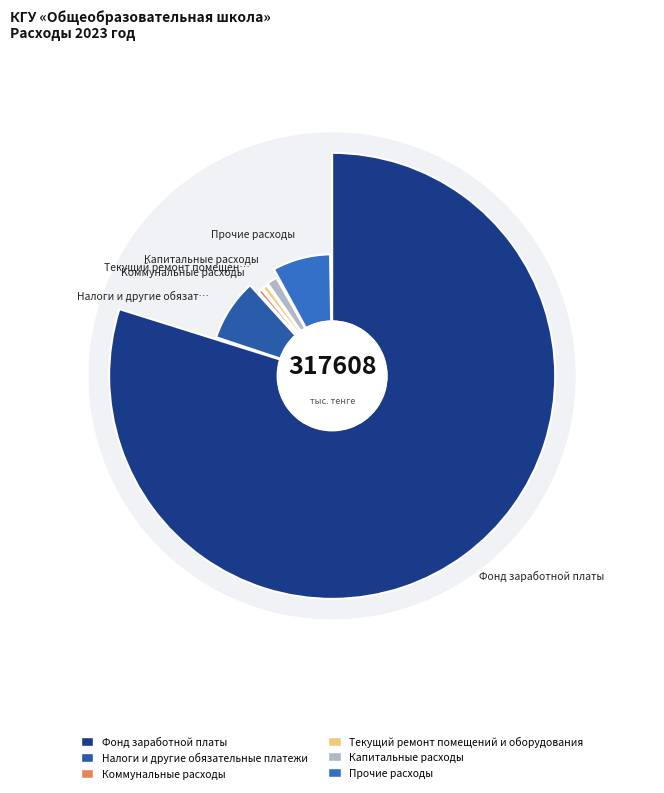

Count the number of slices in the pie.

6